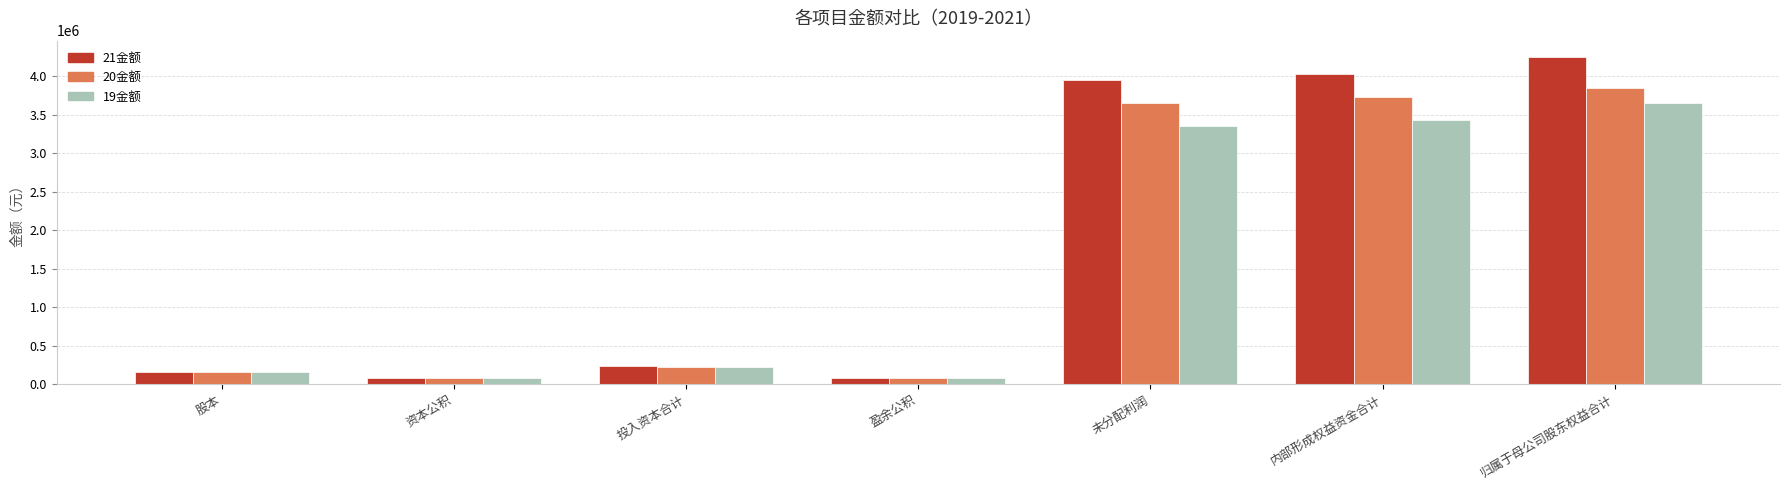

Where is 20金额 nearest to the value 1961305?

未分配利润